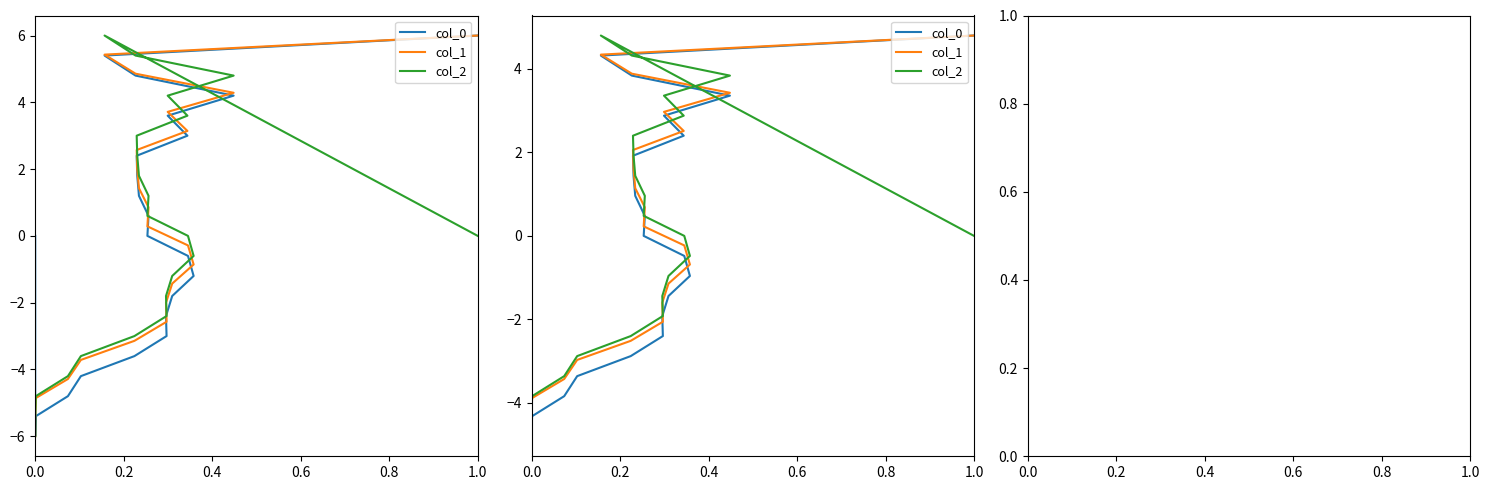

Which series has the largest range (max minus min)?

col_0